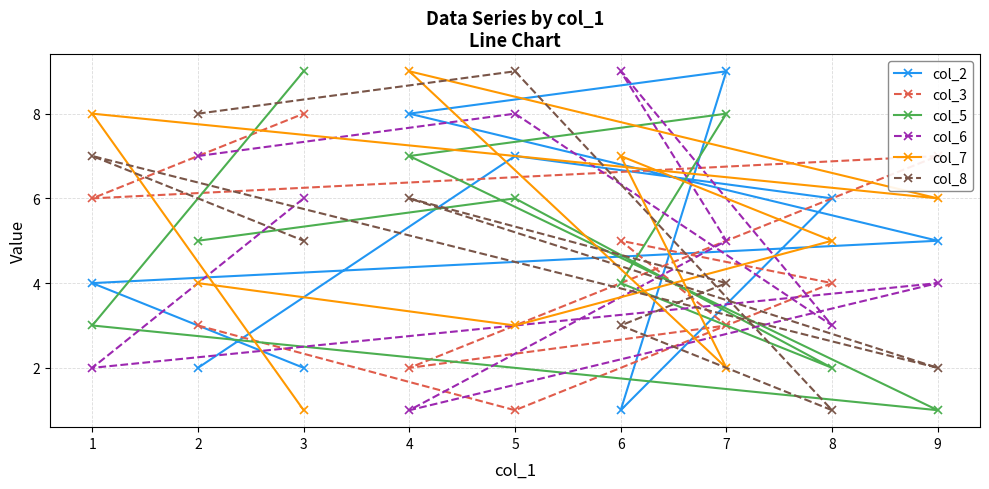

Which series has the largest total across all categories?

col_5